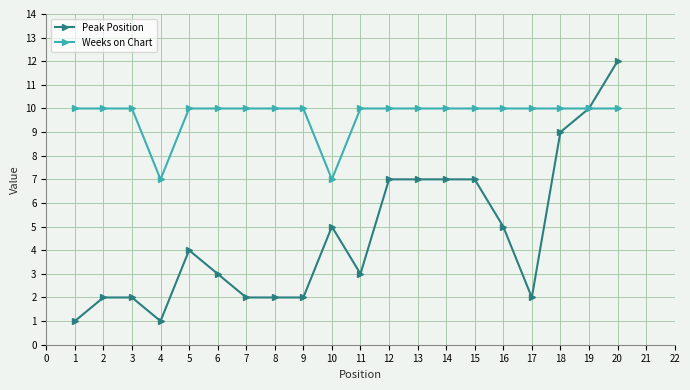

True or false: Weeks on Chart has a value of 10 at 1.

True